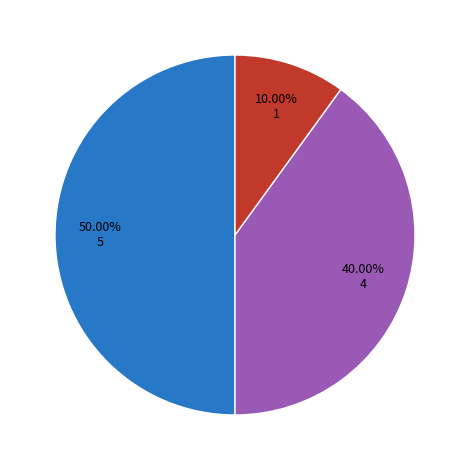

Is there a majority slice in this chart?

No